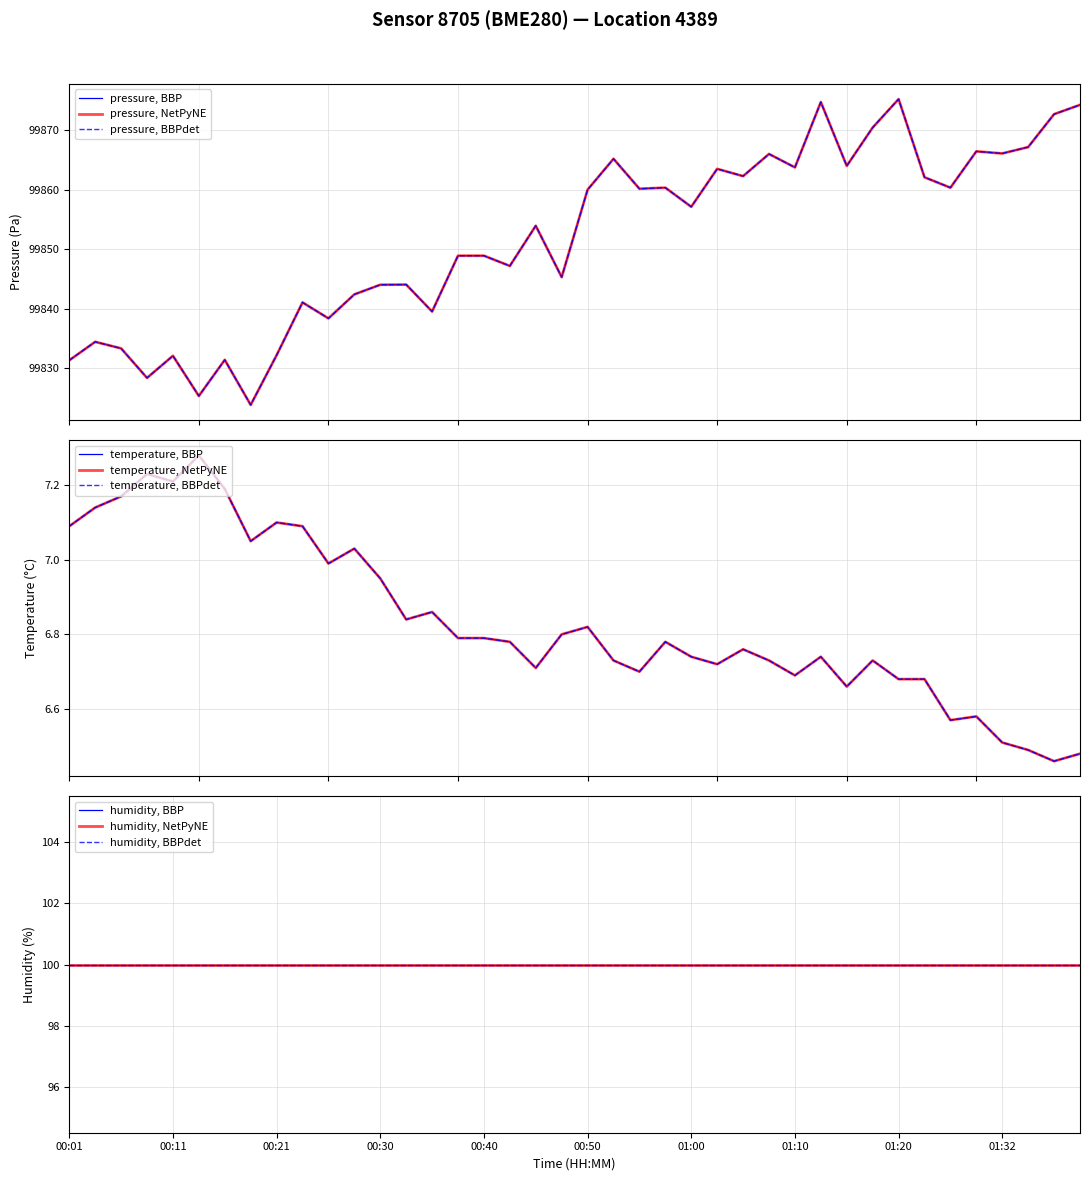

Is it true that temperature equals 10.6 at 00:01?

False